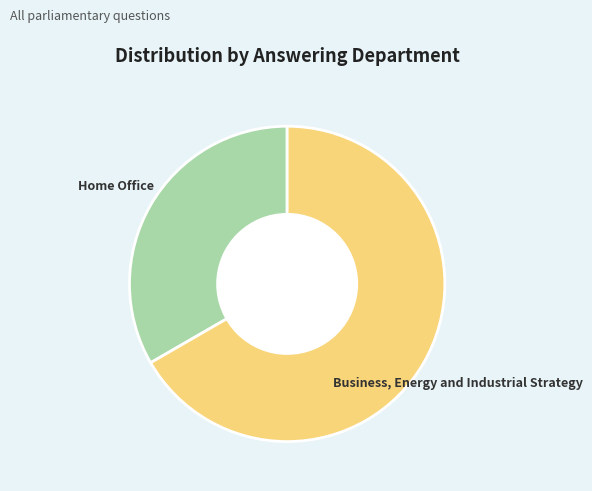

Is it true that Business, Energy and Industrial Strategy is 67% of the pie?

True